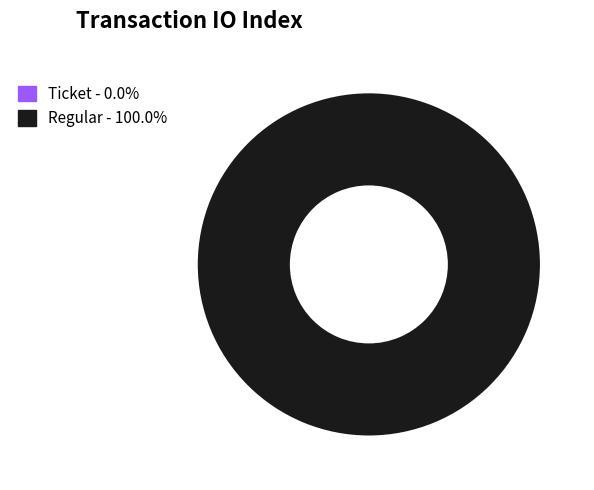

Is there any slice that represents more than half of the pie?

Yes